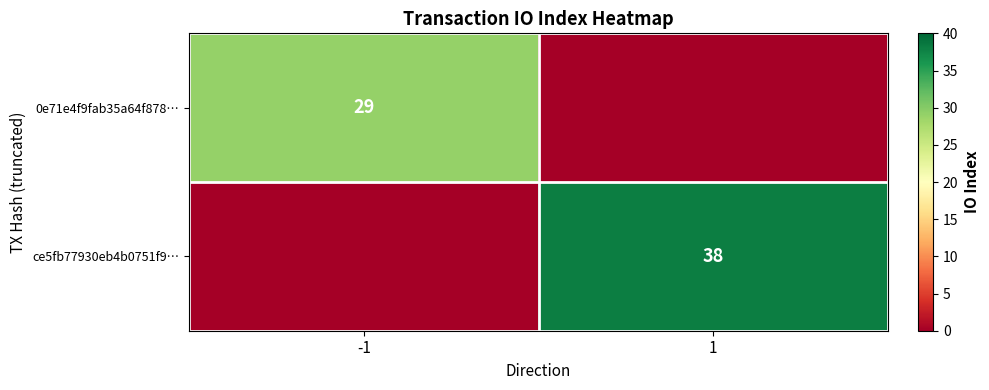

The value of ce5fb77930eb4b0751f9… at 1 is 38. True or false?

True